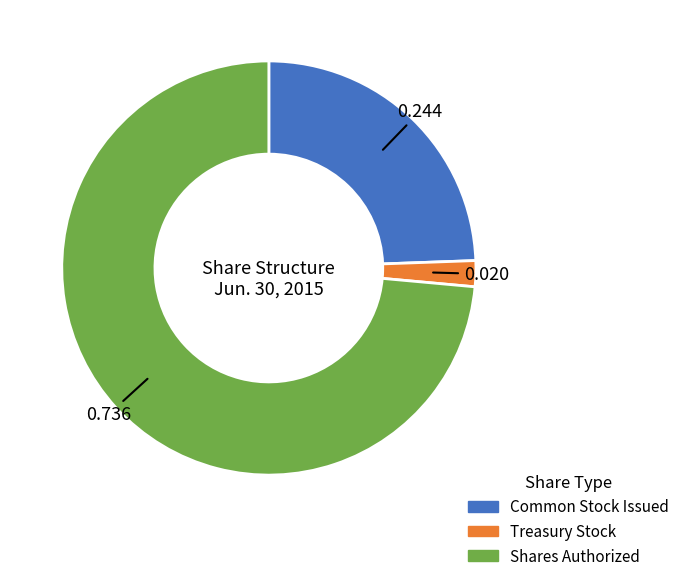

Does any single category account for the majority?

Yes